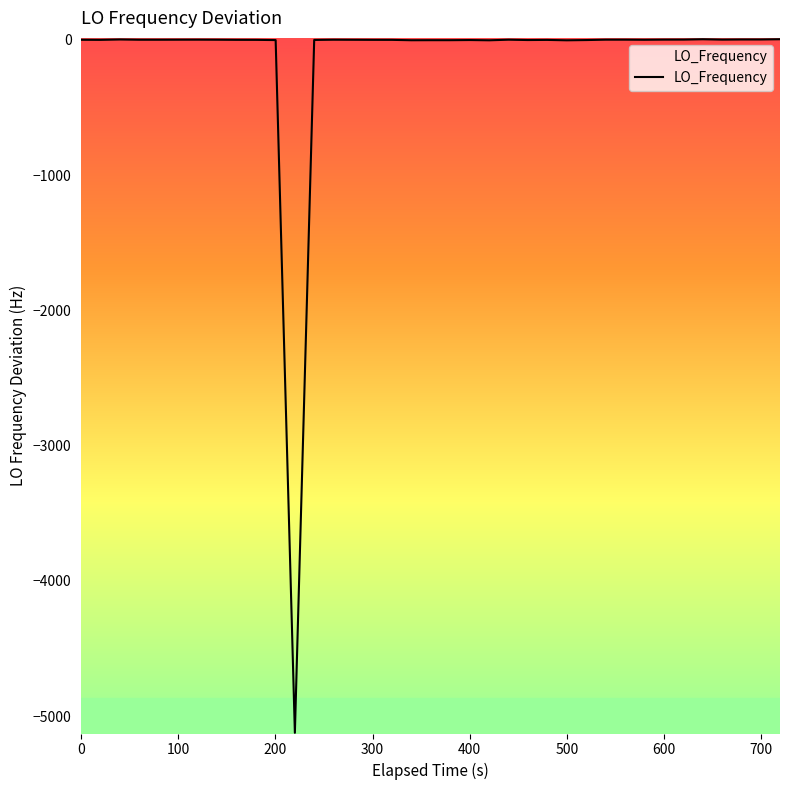

How many distinct data groups are displayed?

1